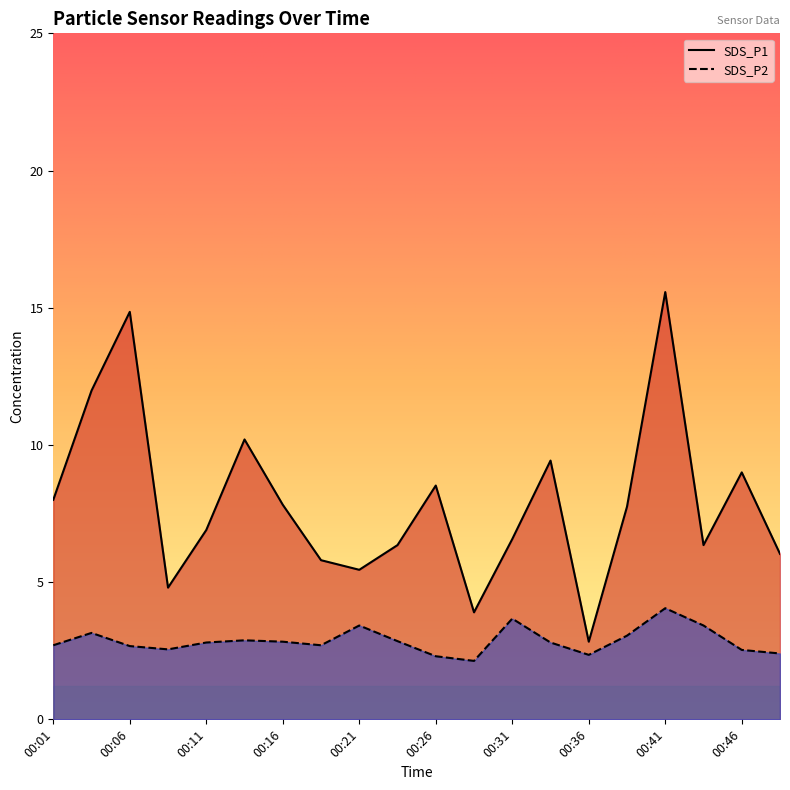

Is it true that SDS_P1 equals 5.5 at 00:21?

True